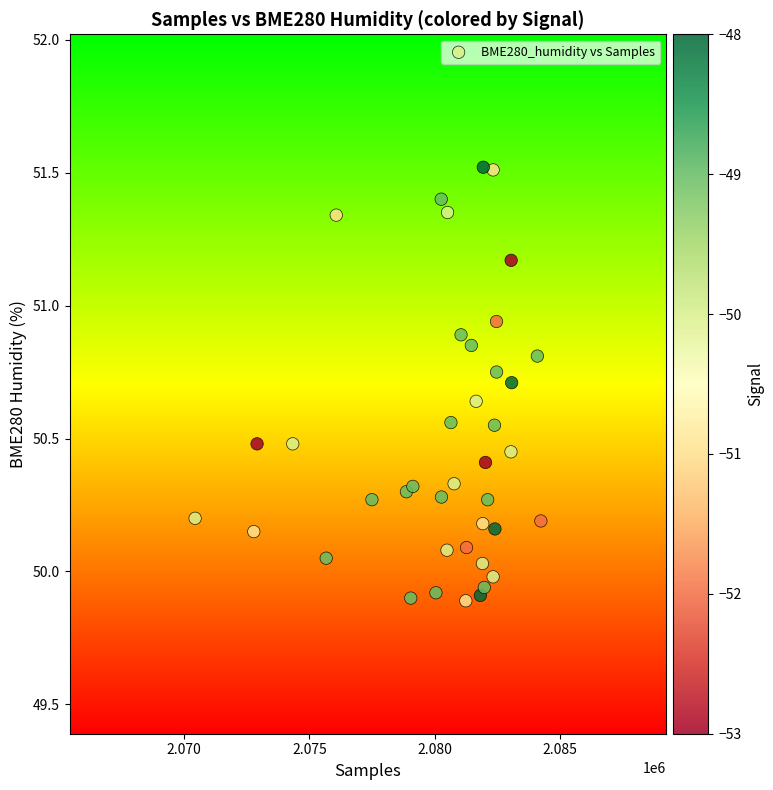

What is the range of Y values (max minus min)?

1.6